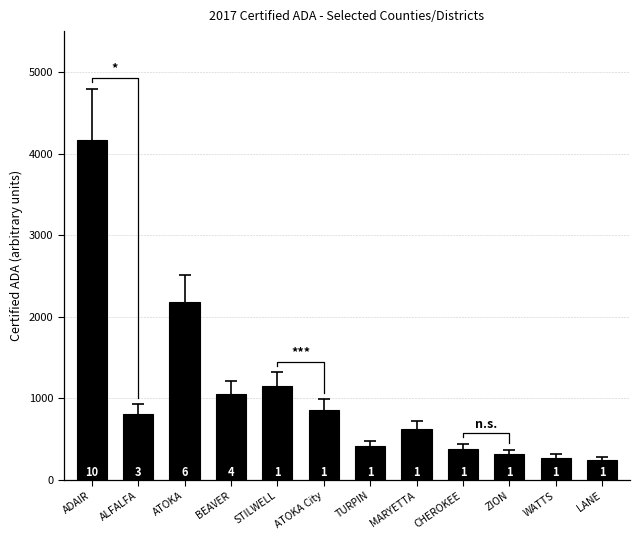

At which label is the value closest to 2208?

ATOKA